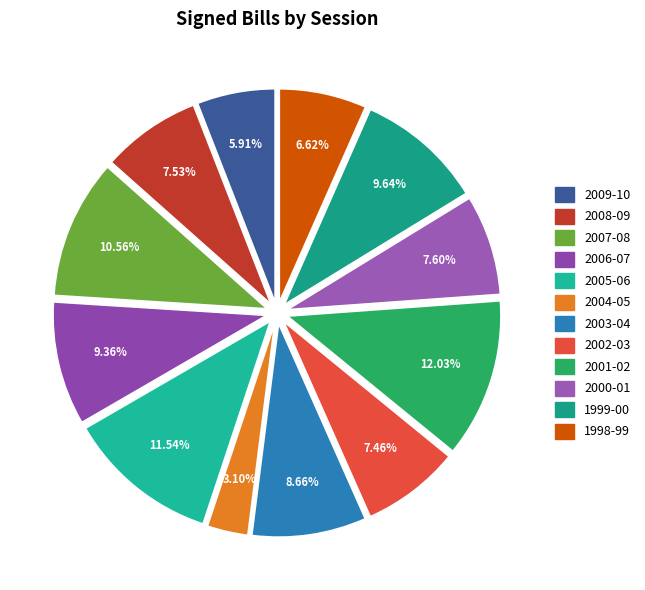

What is the largest slice in the pie chart?

2001-02